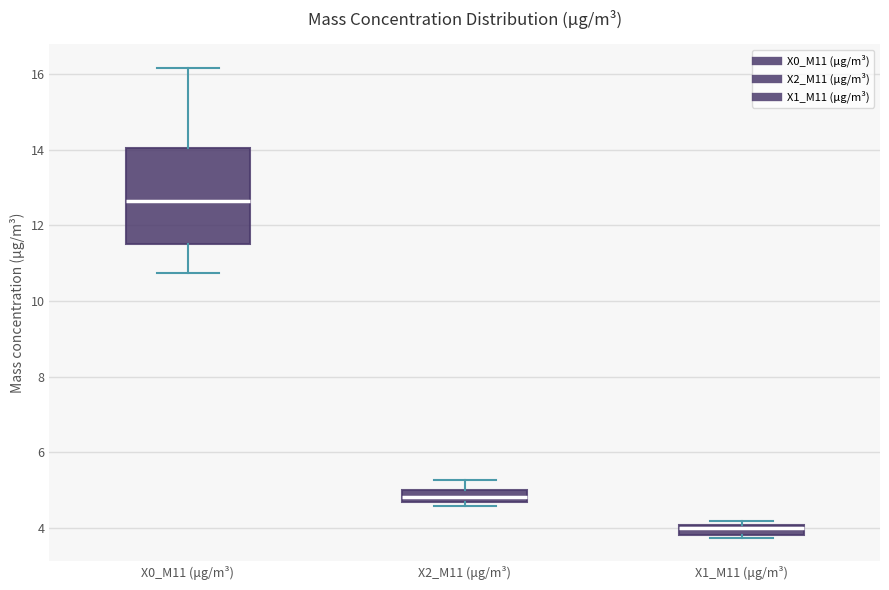

Comparing the boxes themselves (not the whiskers), which one is the tallest?

X0_M11 (μg/m³)